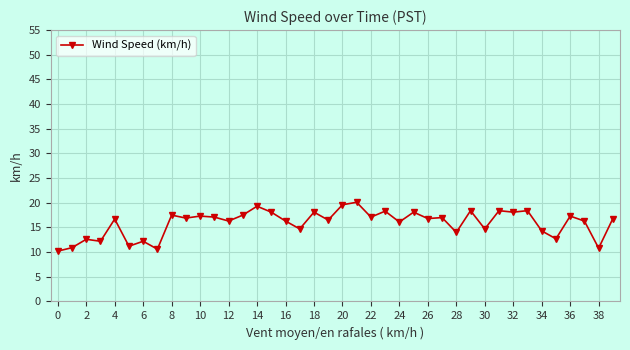

What is the maximum value shown in the chart?

20.1